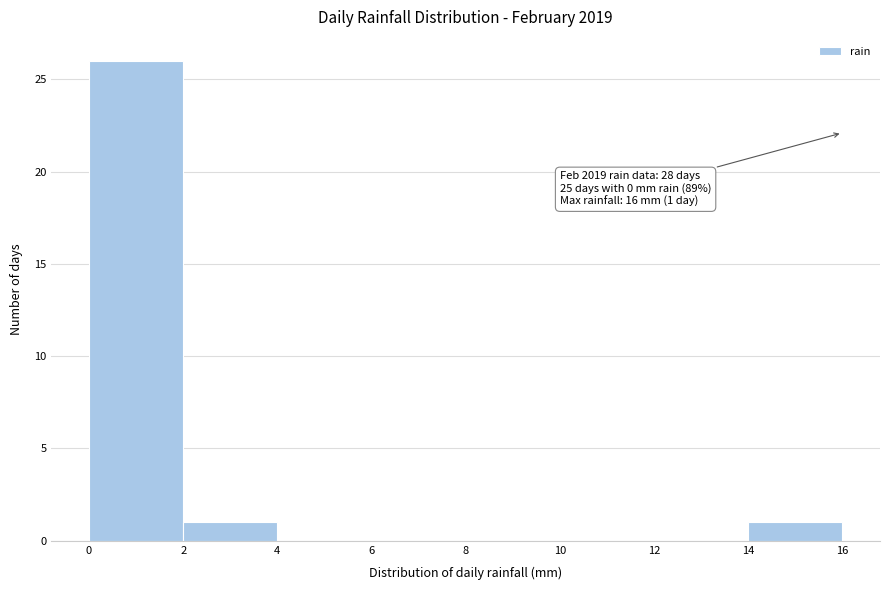

Over which range of the x-axis is the bar tallest?

0 to 2